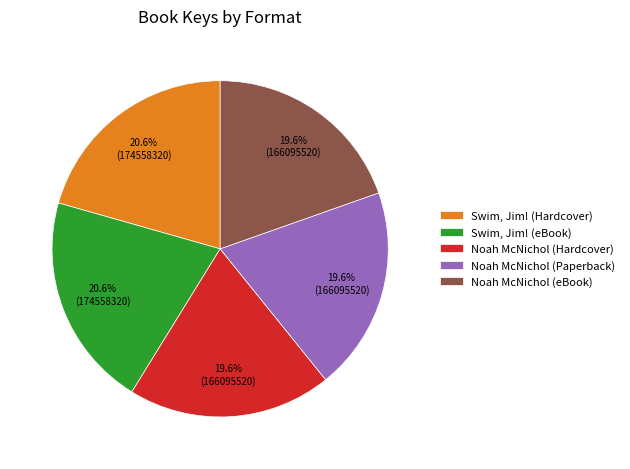

Is there any slice that represents more than half of the pie?

No